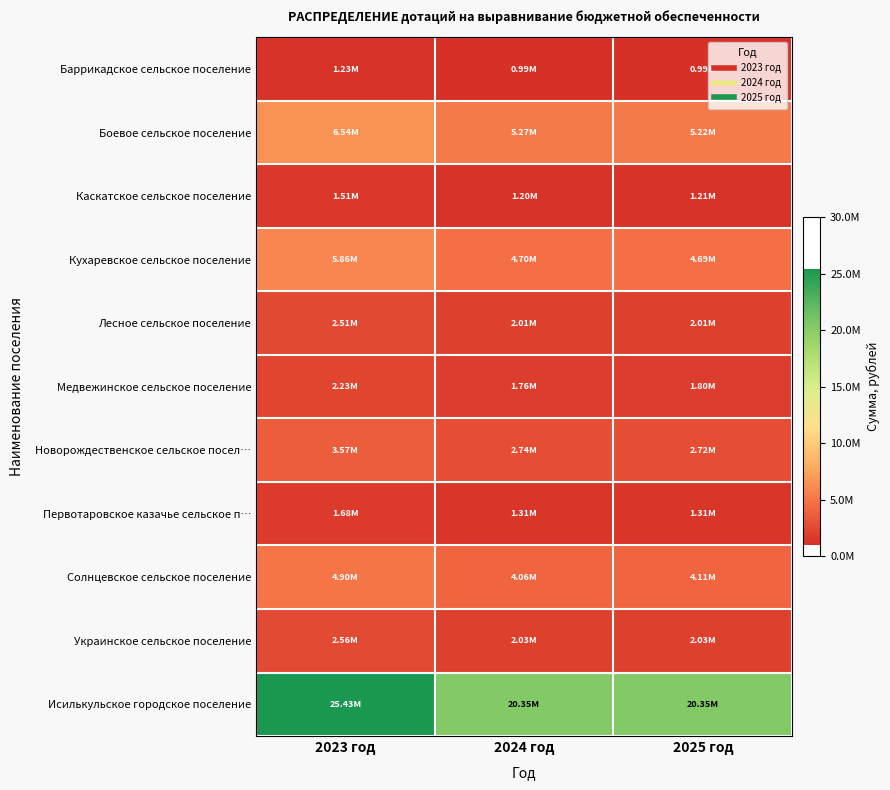

Reading left to right, what are all the values shown in this chart?

Баррикадское сельское поселение: 2023 год=1234592.6	2024 год=987674.1	2025 год=987674.1
Боевое сельское поселение: 2023 год=6542800.0	2024 год=5271514.2	2025 год=5216663.6
Каскатское сельское поселение: 2023 год=1509568.8	2024 год=1203943.7	2025 год=1205672.9
Кухаревское сельское поселение: 2023 год=5862583.5	2024 год=4700980.4	2025 год=4687117.8
Лесное сельское поселение: 2023 год=2512565.9	2024 год=2010052.7	2025 год=2010052.7
Медвежинское сельское поселение: 2023 год=2229271.5	2024 год=1757883.4	2025 год=1795791.9
Новорождественское сельское посел…: 2023 год=3566388.0	2024 год=2741786.4	2025 год=2722998.6
Первотаровское казачье сельское п…: 2023 год=1676727.1	2024 год=1310407.9	2025 год=1311722.8
Солнцевское сельское поселение: 2023 год=4904581.4	2024 год=4064463.1	2025 год=4111011.6
Украинское сельское поселение: 2023 год=2564853.2	2024 год=2034439.8	2025 год=2034439.8
Исилькульское городское поселение: 2023 год=25434014.1	2024 год=20347211.4	2025 год=20347211.4